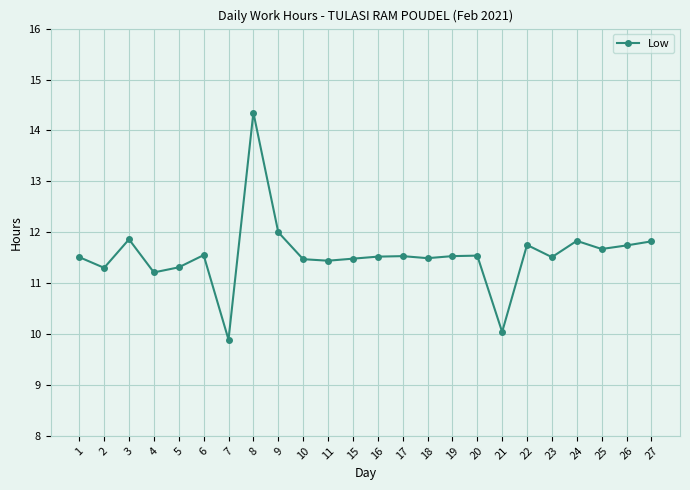

What is the ratio of the value at 16 to the value at 19?

1.0